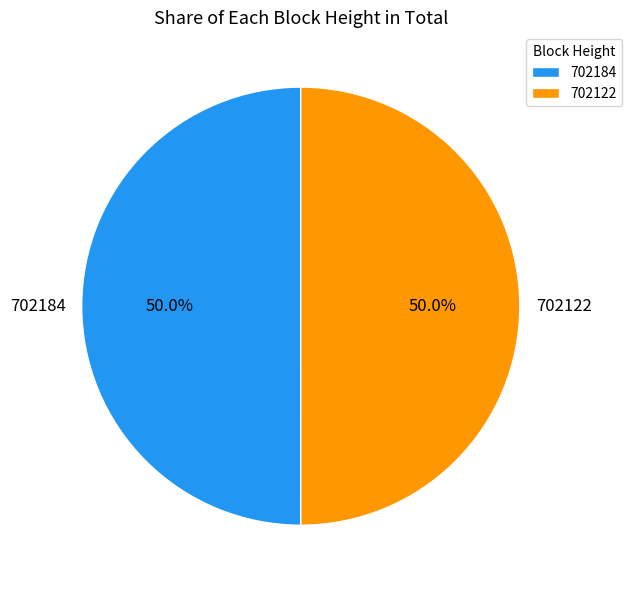

What is the ratio of the value at 702184 to the value at 702122?

1.0